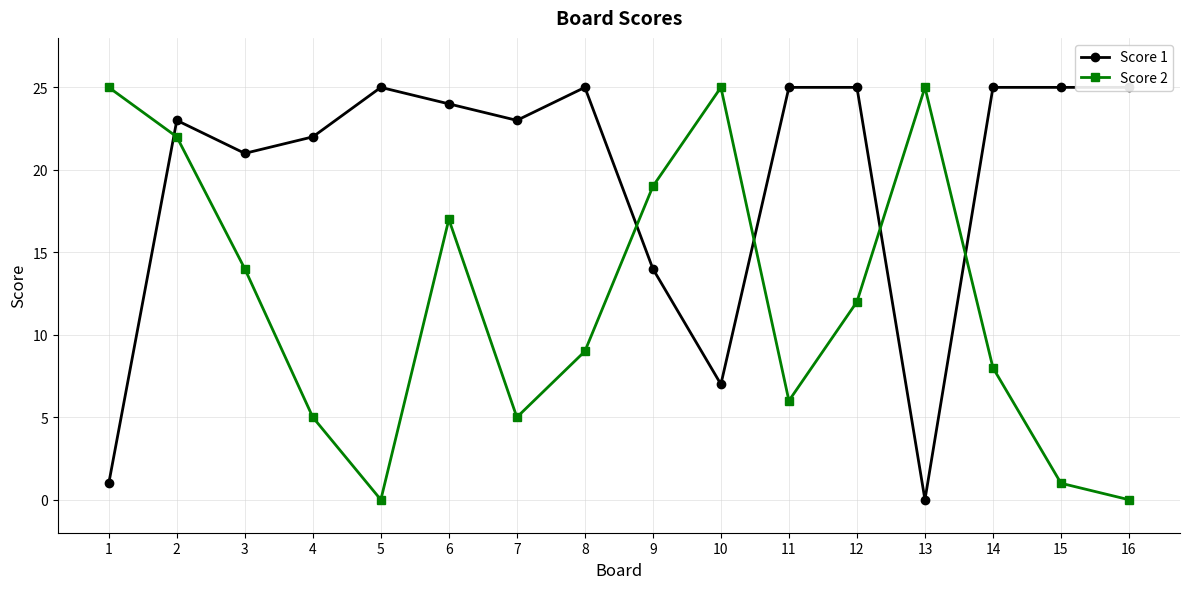

The Score 1 series shows 0 at 13. True or false?

True